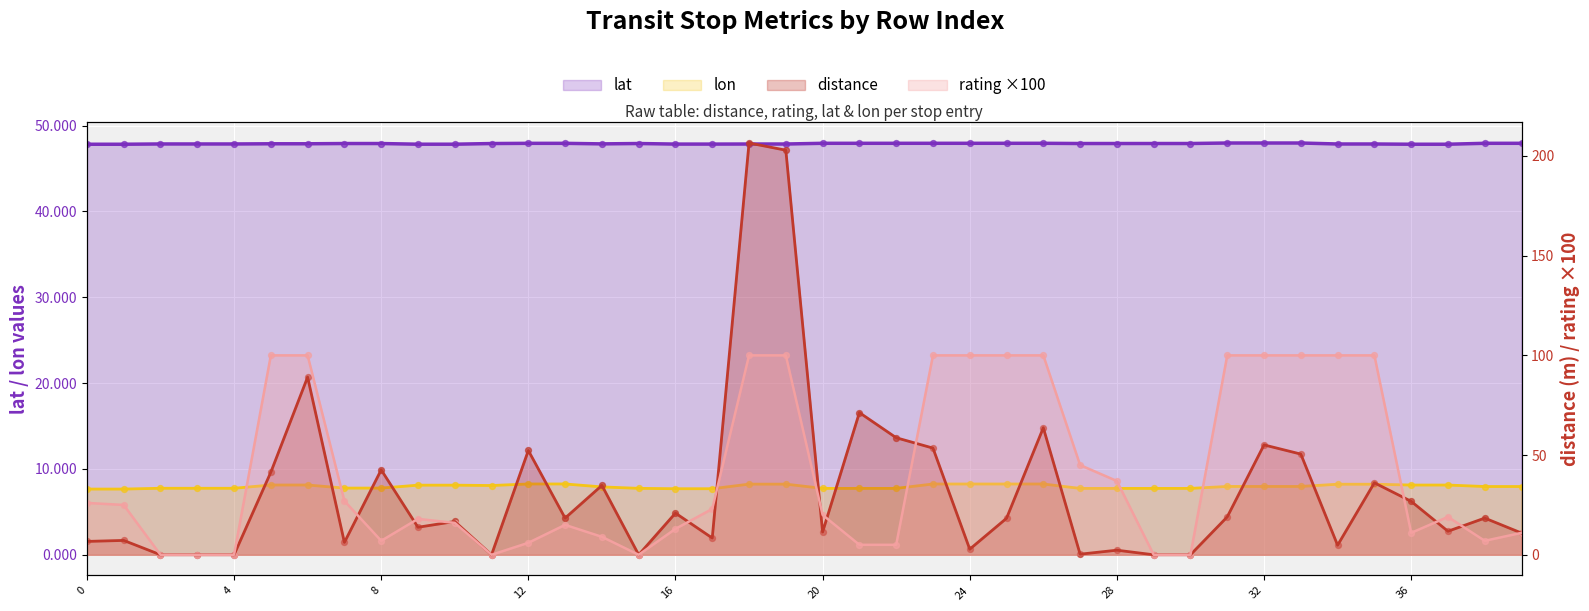

Is the value of lat at 21 greater than the value of lon at 17?

Yes